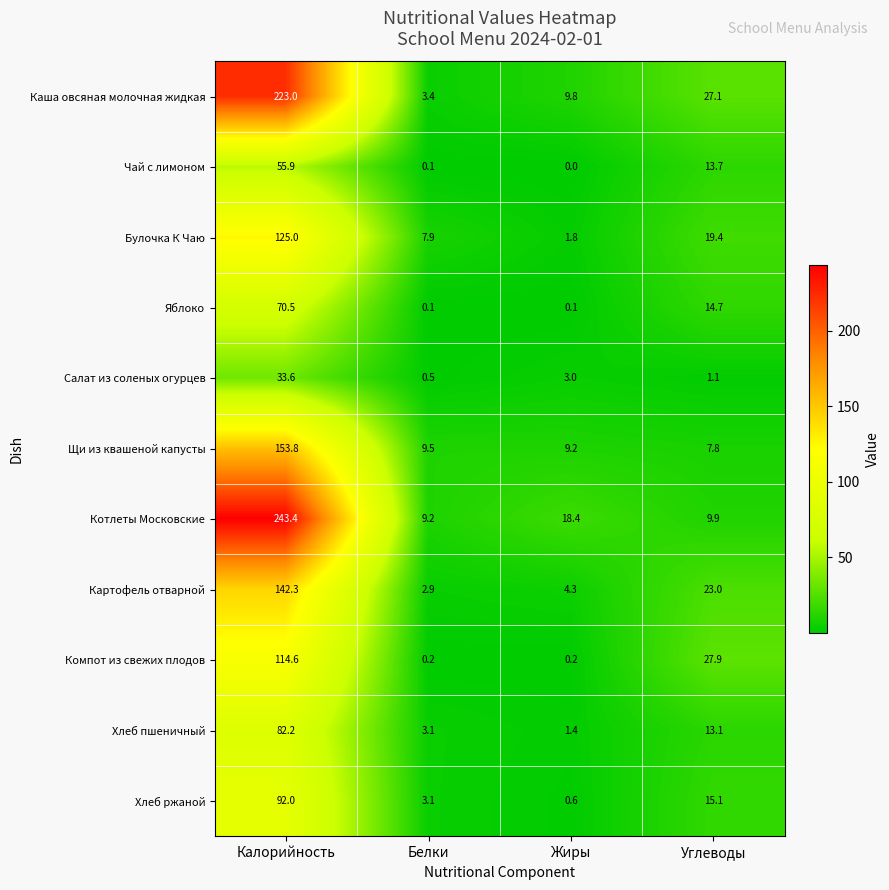

The Чай с лимоном series shows 33.8 at Жиры. True or false?

False